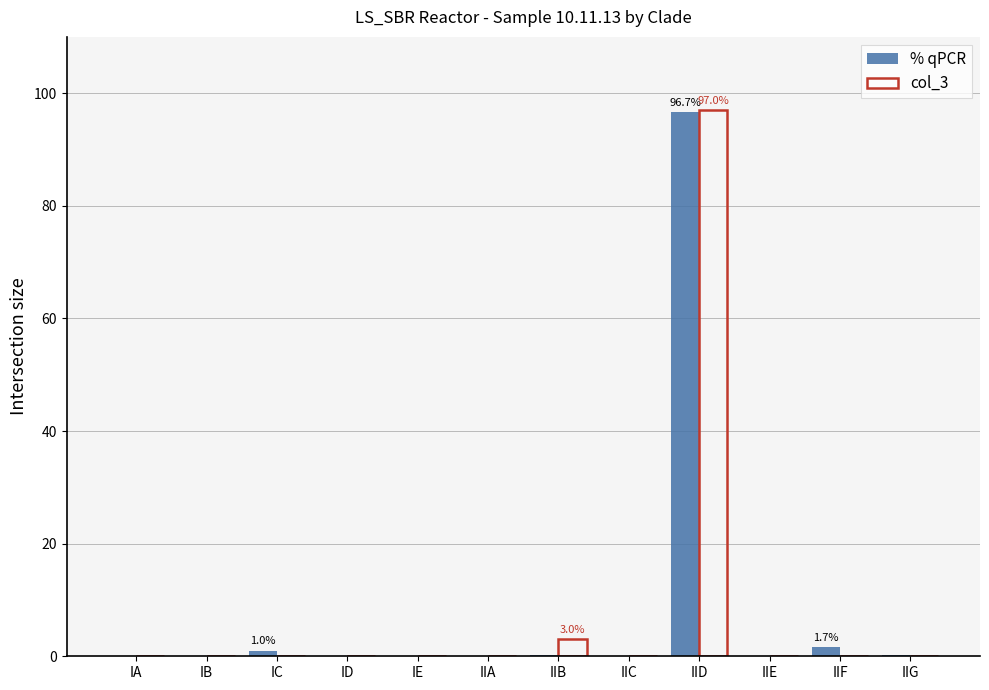

True or false: col_3 has a value of -39.0 at IIG.

False